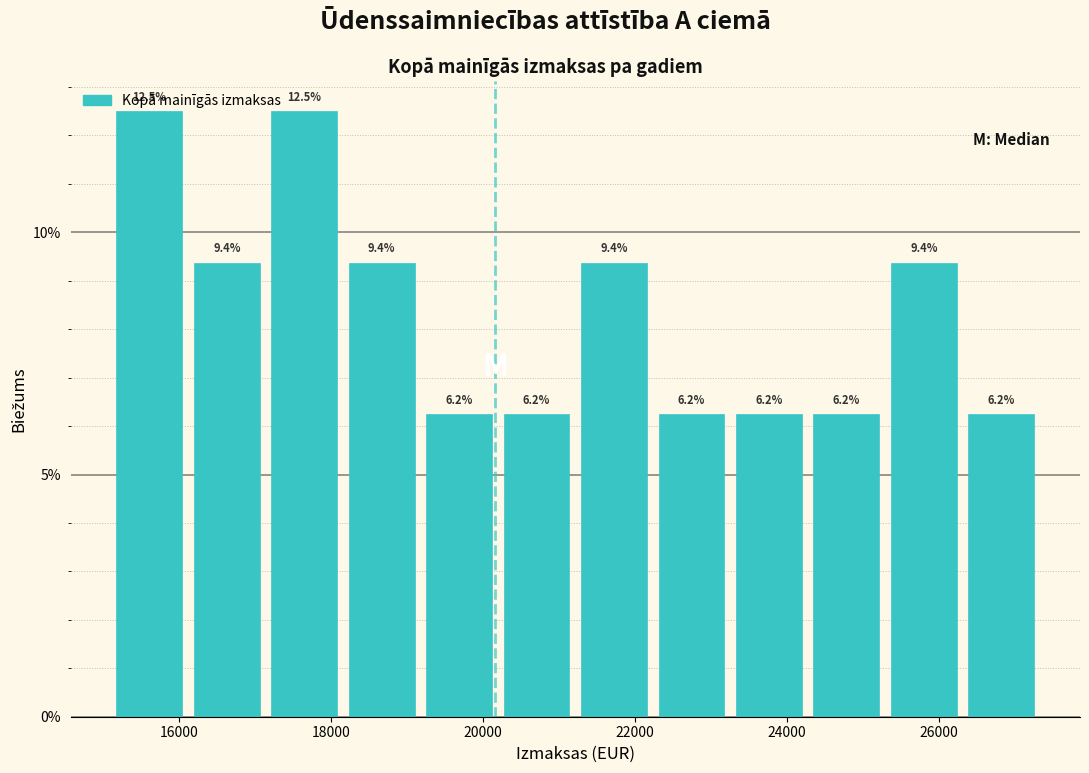

Reading left to right, list every bar in this chart as the range it spans on the x-axis followed by its height. The bar edges are not printed on the chart, so give them approximately, as read against the axis.

15200 to 16200: 12.5
16200 to 17200: 9.4
17200 to 18200: 12.5
18200 to 19200: 9.4
19200 to 20200: 6.2
20200 to 21200: 6.2
21200 to 22200: 9.4
22200 to 23200: 6.2
23200 to 24200: 6.2
24200 to 25200: 6.2
25200 to 26400: 9.4
26400 to 27400: 6.2